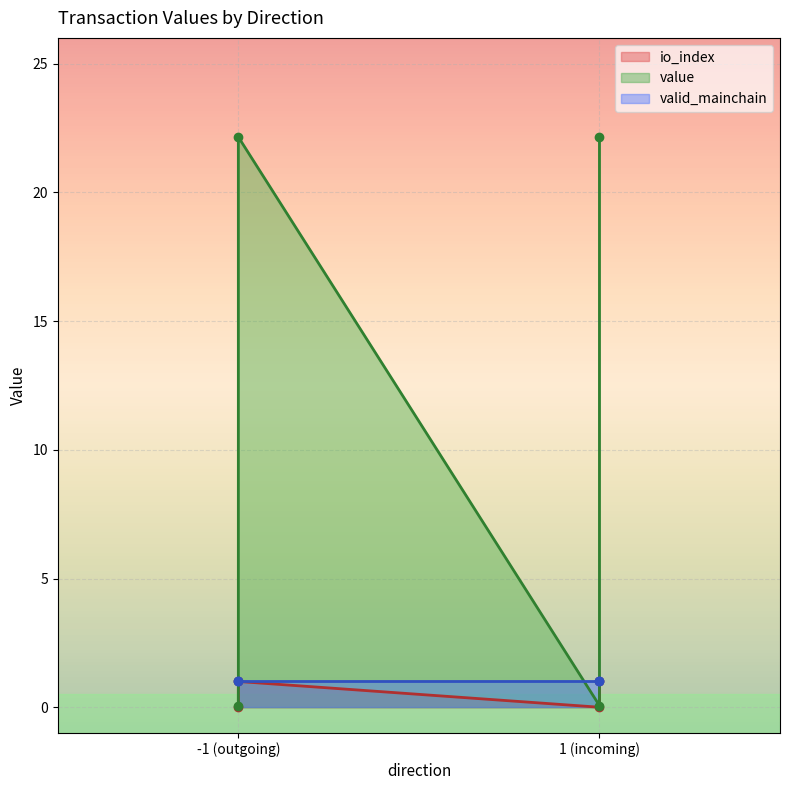

Is it true that value equals 0.1 at -1 (outgoing)?

True